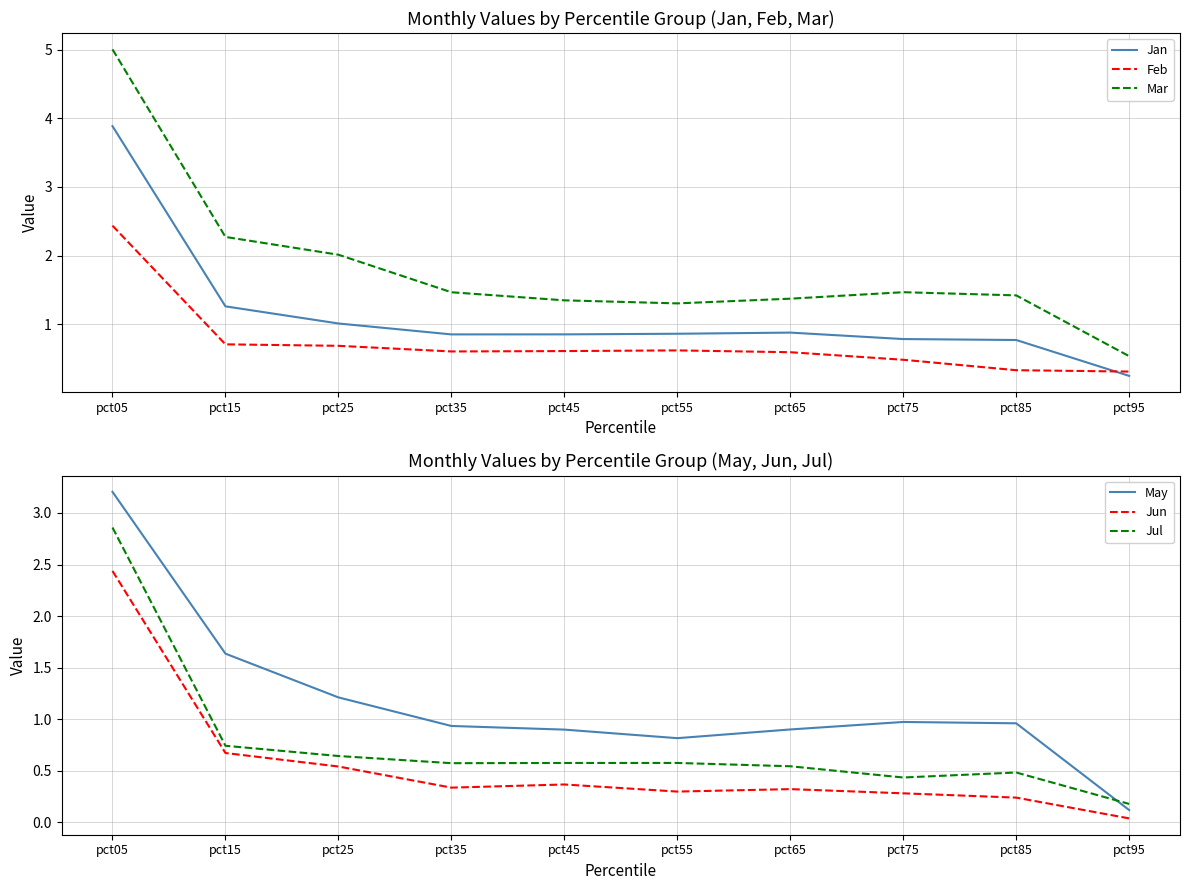

Read the Jan value at pct45.

0.9